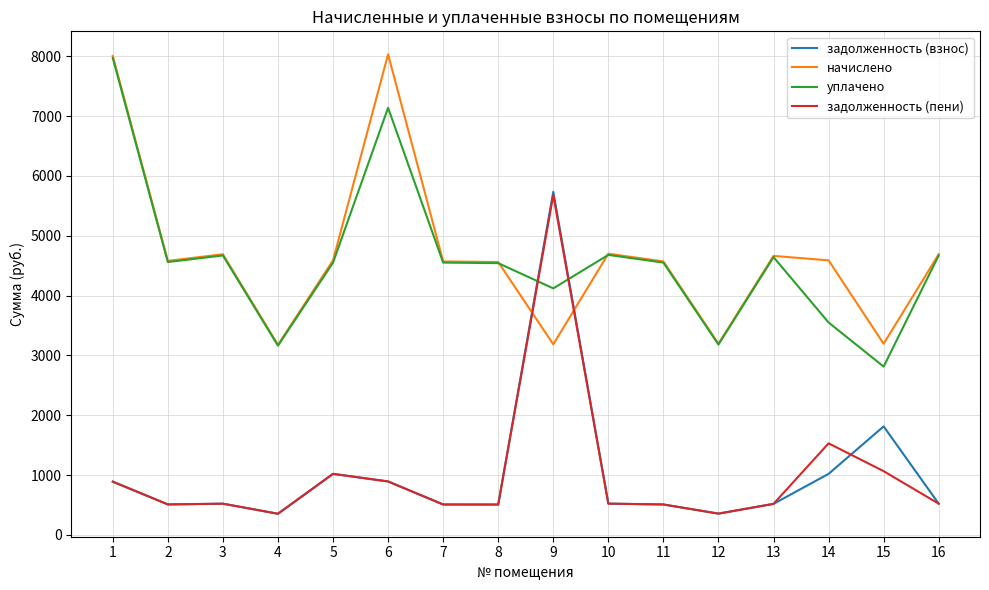

Is the value of задолженность (пени) at 1 greater than the value of задолженность (взнос) at 9?

No